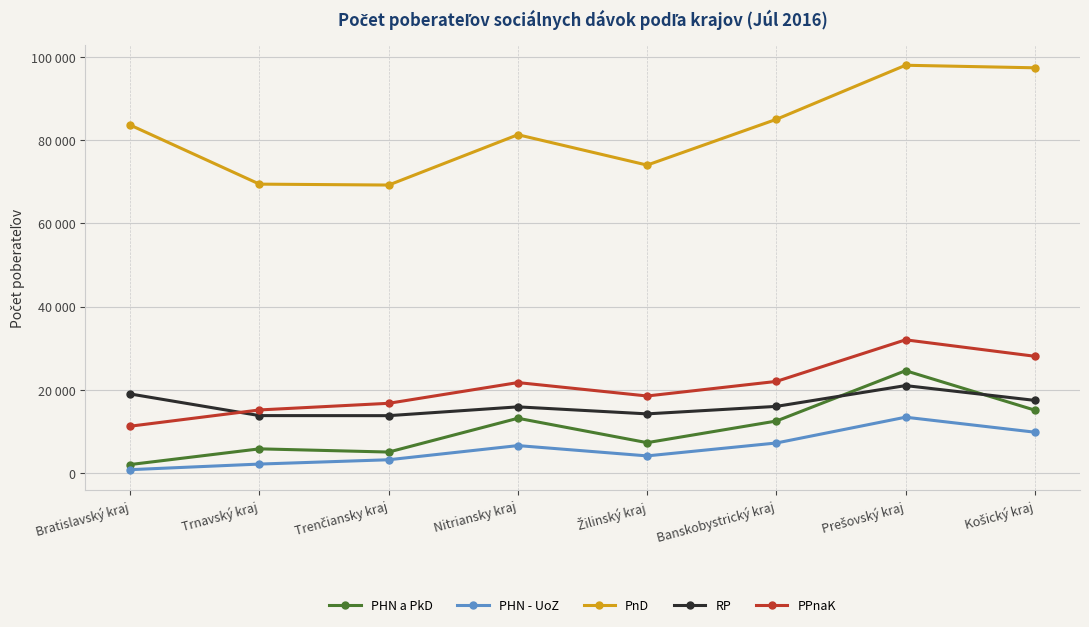

What are all the series names shown in the legend?

PHN a PkD, PHN - UoZ, PnD, RP, PPnaK